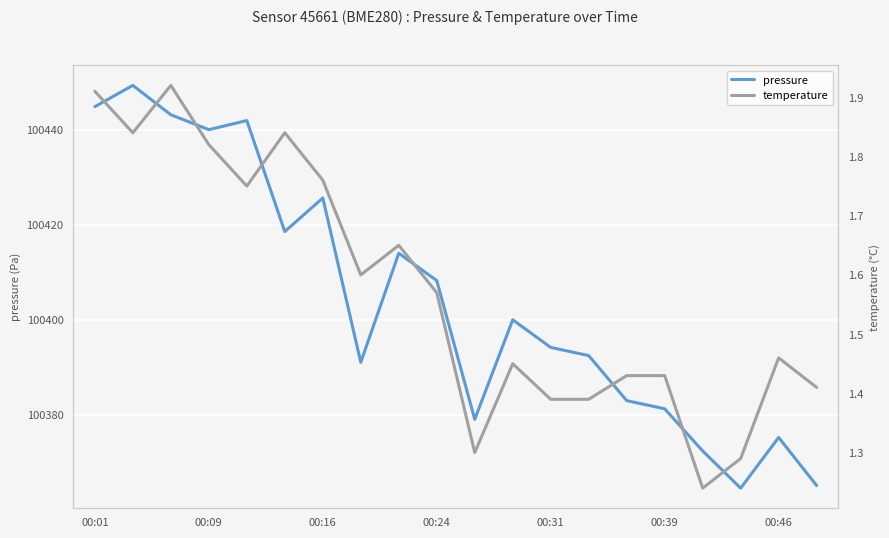

In temperature, how many points are lower than both neighbors (excluding endpoints)?

5